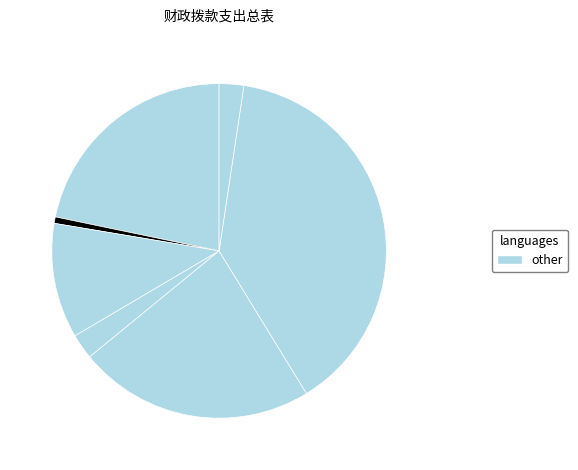

Which category has the smallest portion of the pie?

文化旅游体育与传媒支出